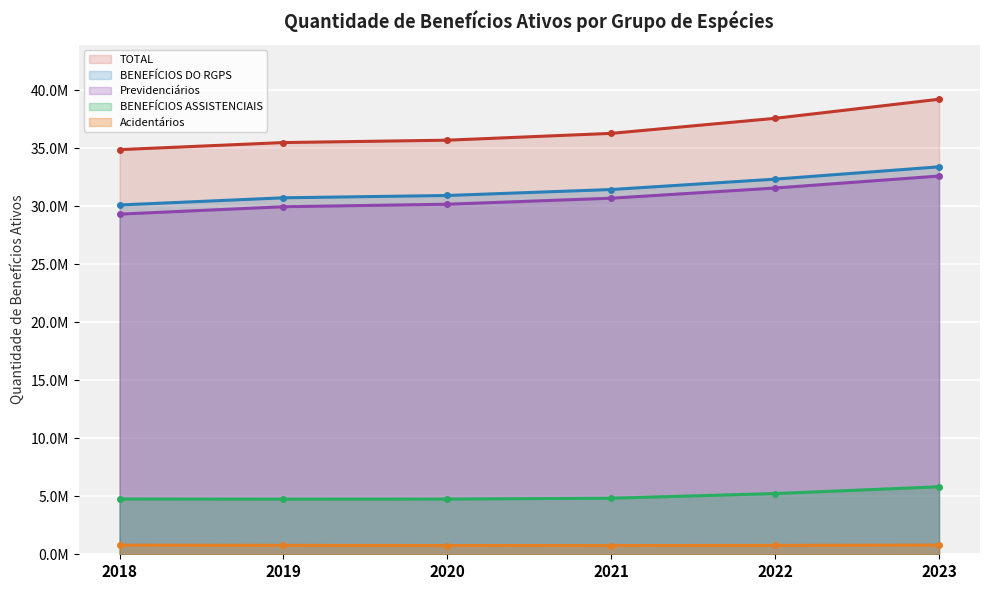

Where does the BENEFÍCIOS ASSISTENCIAIS series first go above 4833188?

2022